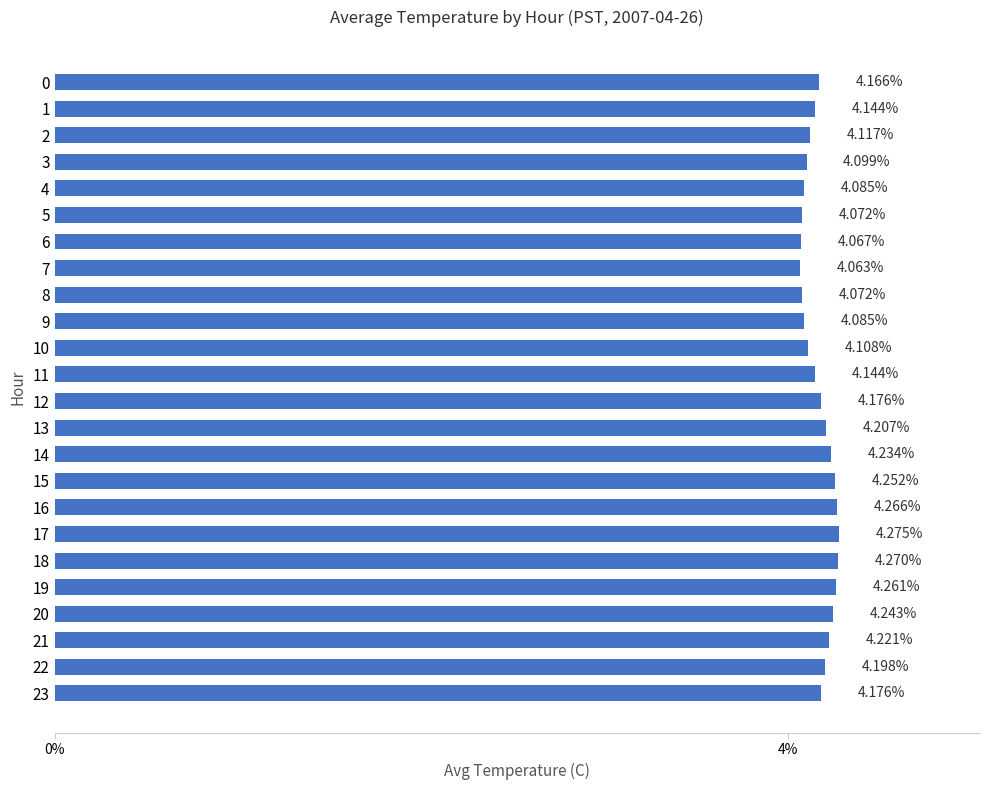

Between 22 and 6, which is larger?

22